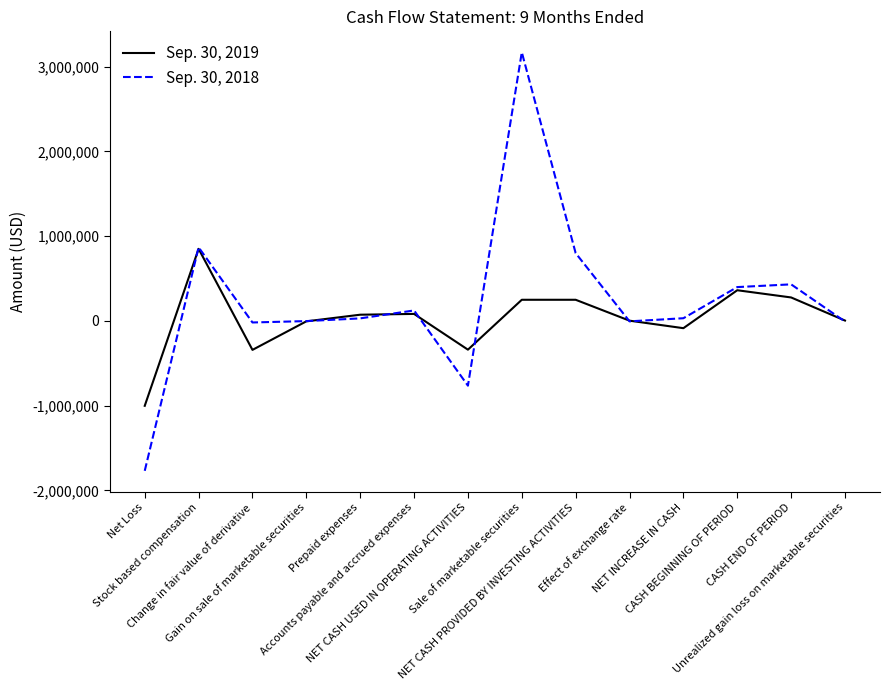

Rank the series by their maximum value, from lowest to highest.

Sep. 30, 2019, Sep. 30, 2018